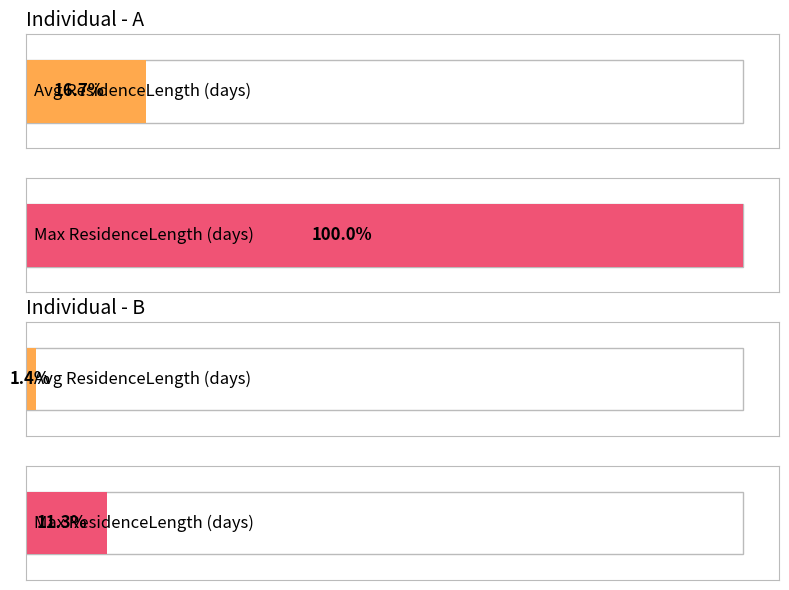

At how many categories does at least one series exceed 14?

1